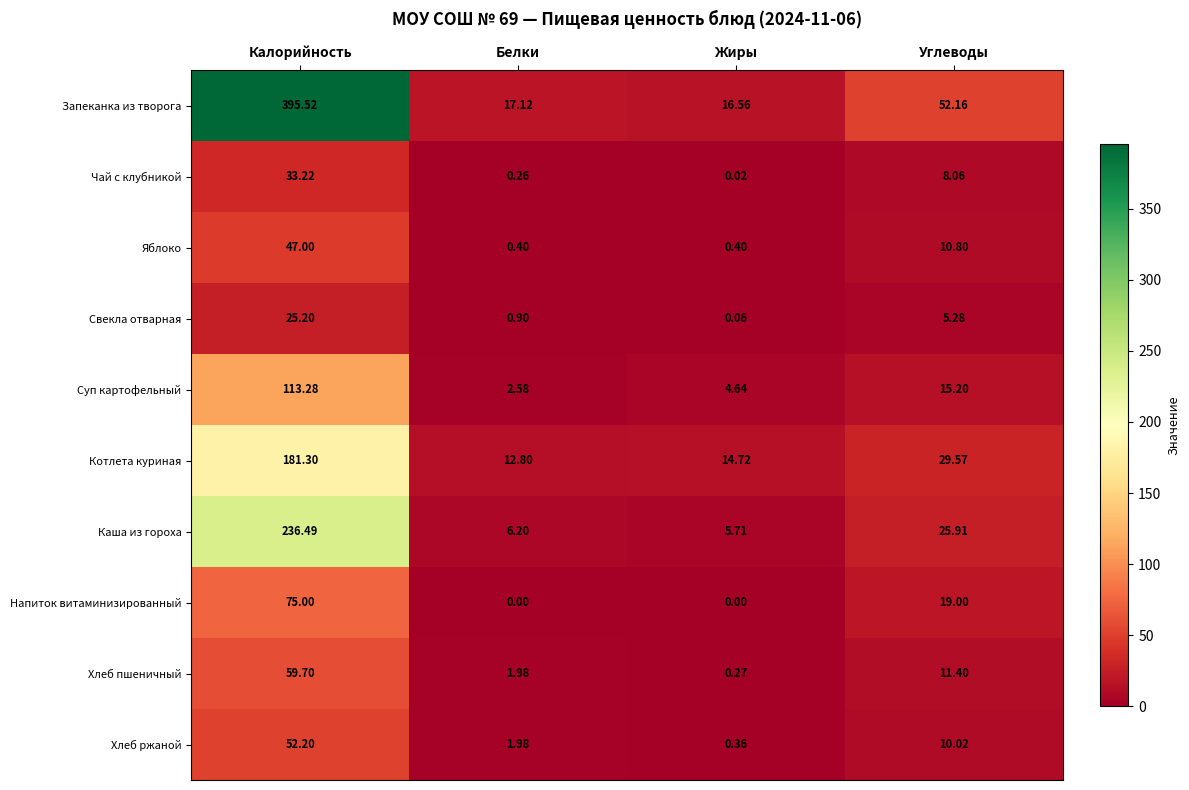

Between Калорийность and Жиры, which series saw the biggest shift?

Запеканка из творога